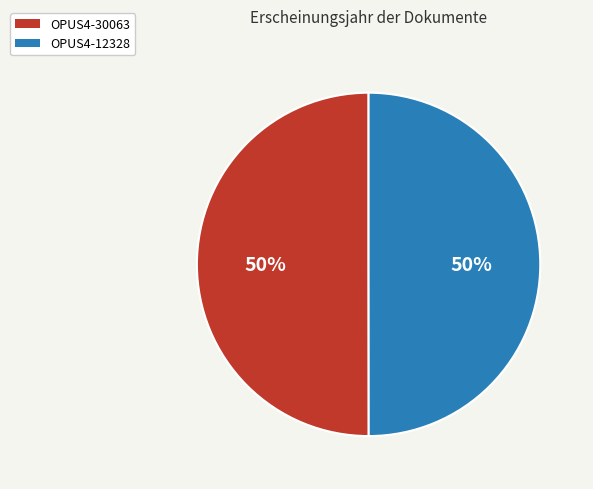

Count the number of slices in the pie.

2